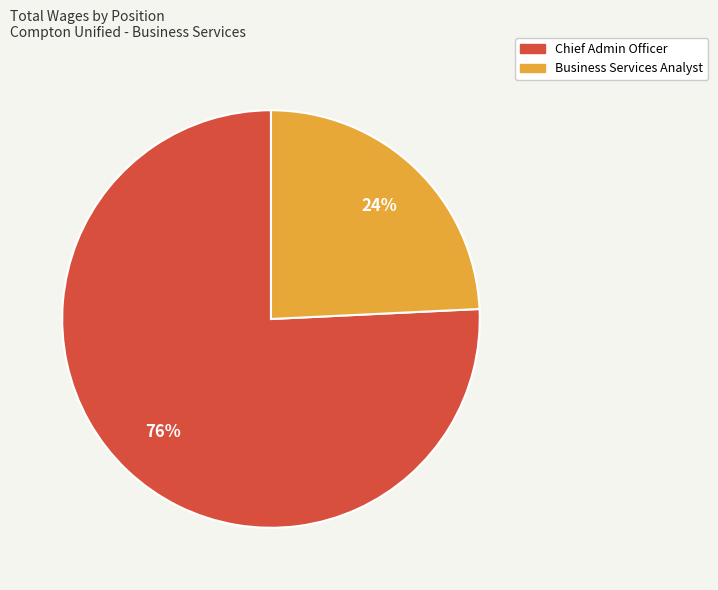

Combined, do Business Services Analyst and Chief Admin Officer account for over 50%?

Yes